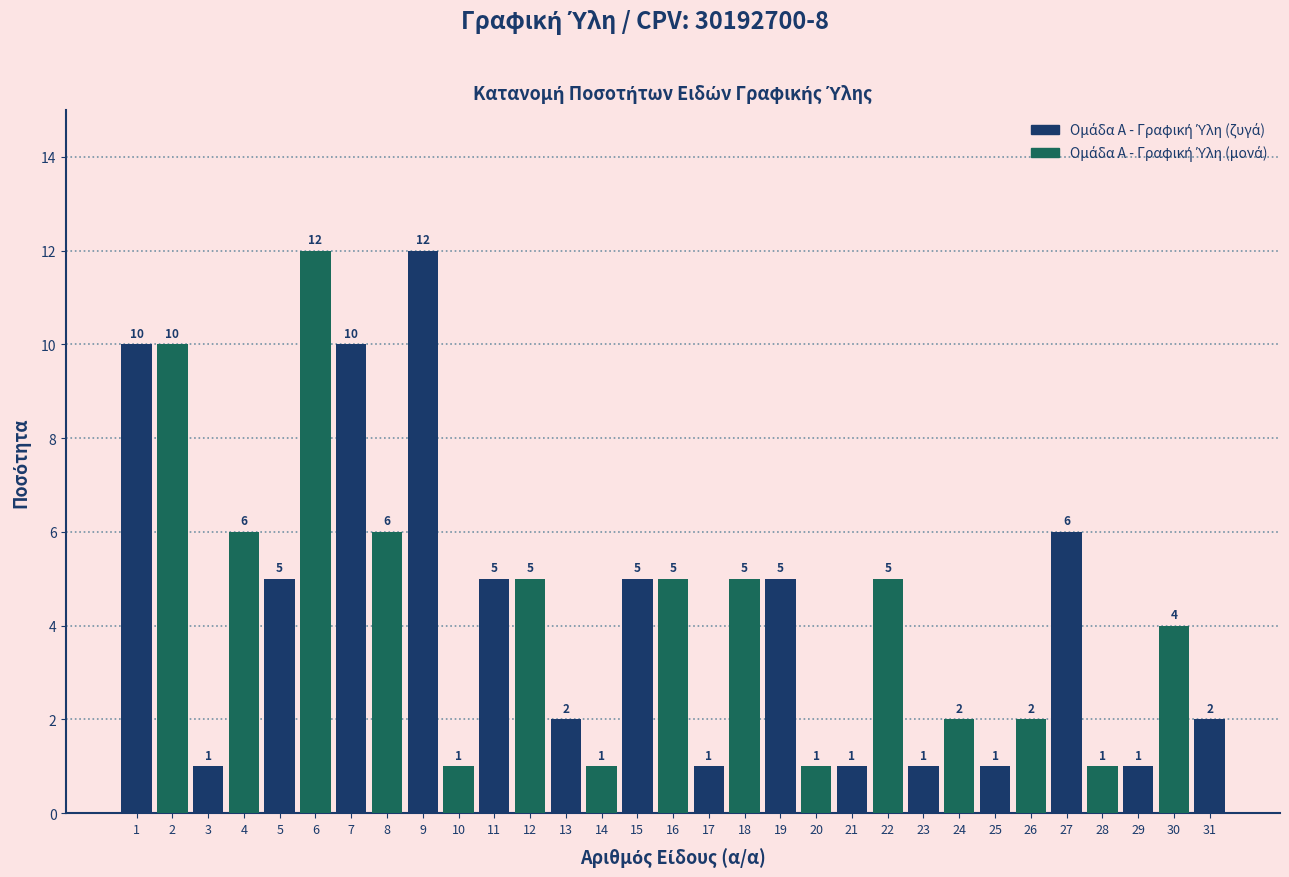

Reading right to left, extract all data points from this chart.

31=2	30=4	29=1	28=1	27=6	26=2	25=1	24=2	23=1	22=5	21=1	20=1	19=5	18=5	17=1	16=5	15=5	14=1	13=2	12=5	11=5	10=1	9=12	8=6	7=10	6=12	5=5	4=6	3=1	2=10	1=10